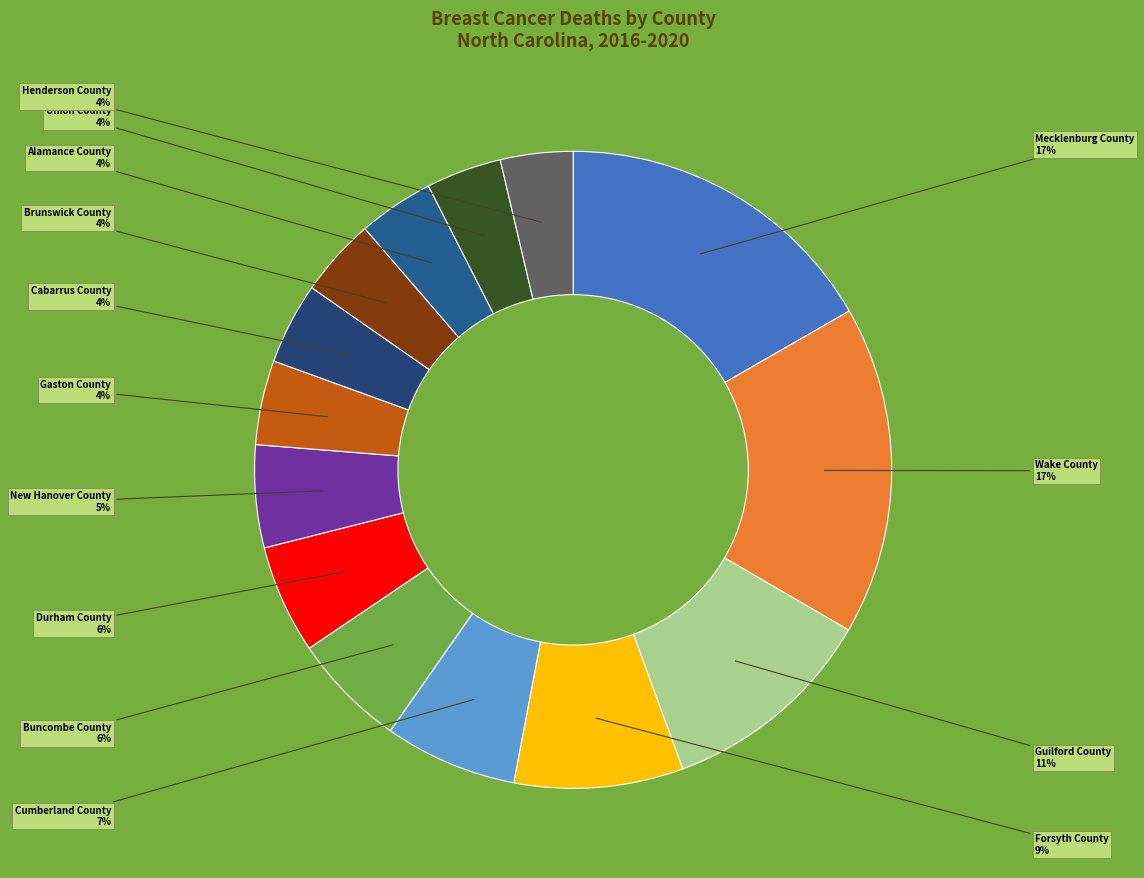

How many segments does this pie chart have?

14